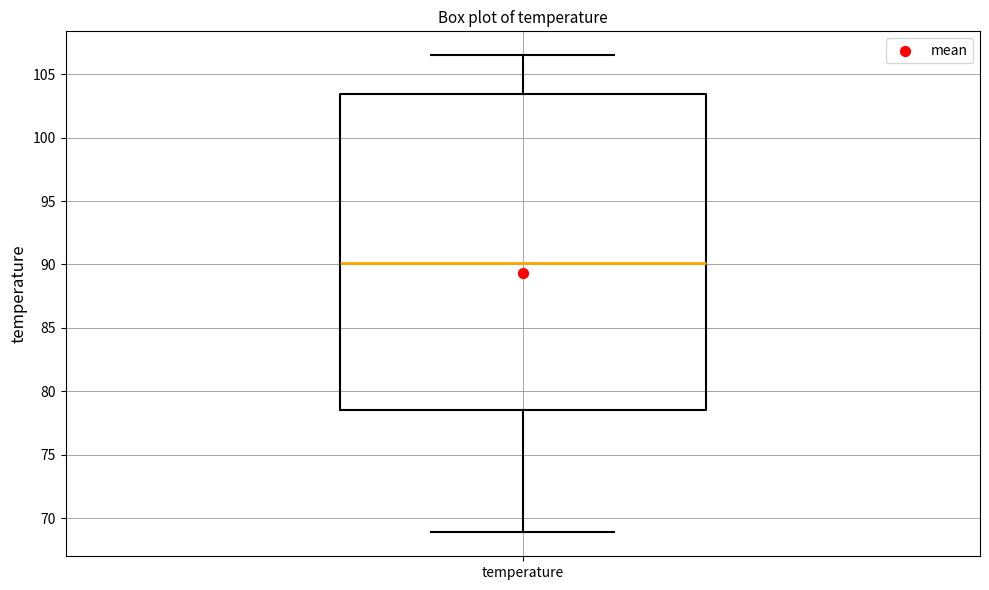

Transcribe this box plot: give where the median line is, the range the box spans, and where the two whiskers end, as read against the y-axis. The values are not printed on the chart, so give them approximately, as read against the axis.

median 90.0, box 78.5 to 103.5, whiskers 69.0 to 106.5